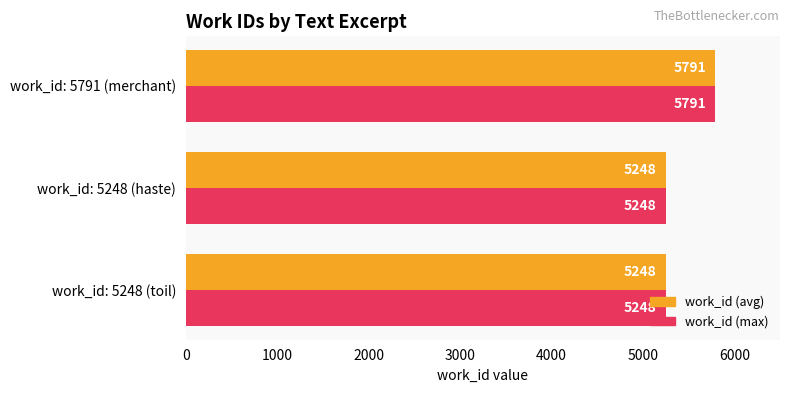

At which category is the sum across all series the highest?

work_id: 5791 (merchant)